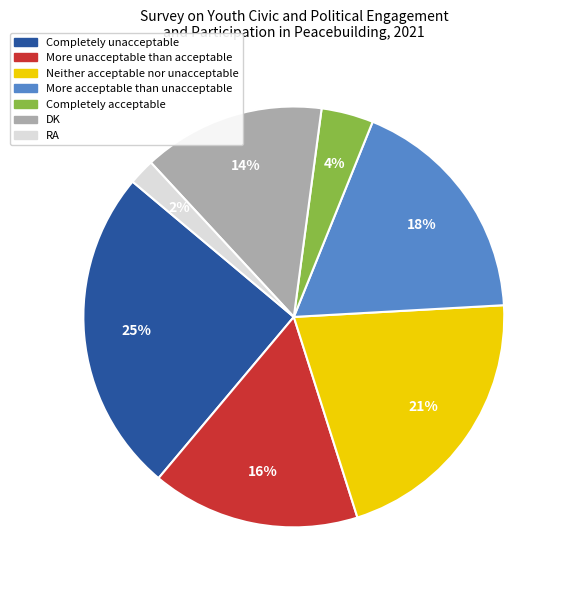

What percentage is the More unacceptable than acceptable slice, to the nearest percent?

16%